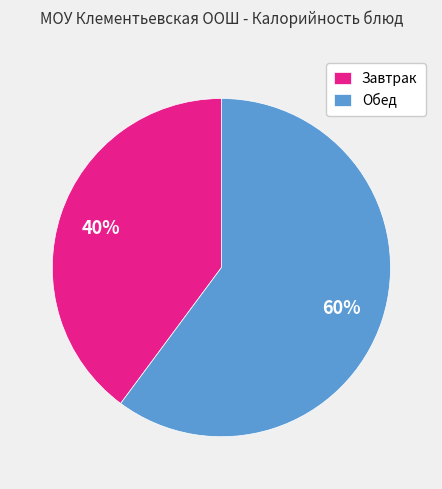

Between Завтрак and Обед, which is larger?

Обед